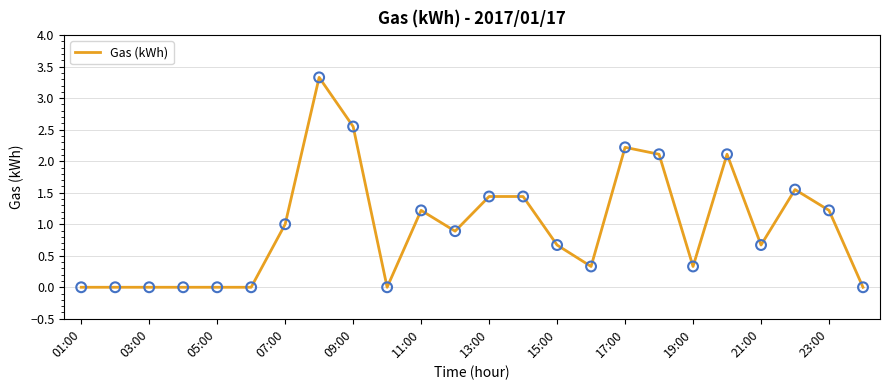

What is the greatest value displayed?

3.3